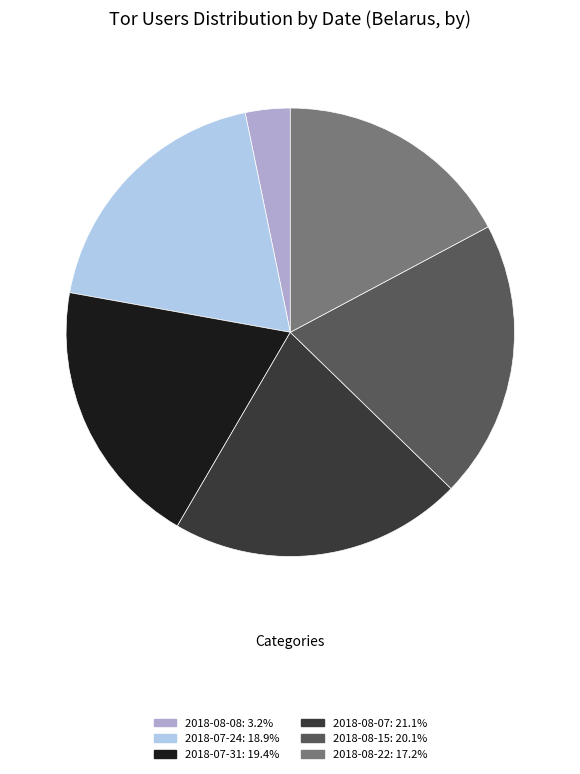

Combined, do 2018-07-24: 18.9% and 2018-08-15: 20.1% account for over 50%?

No